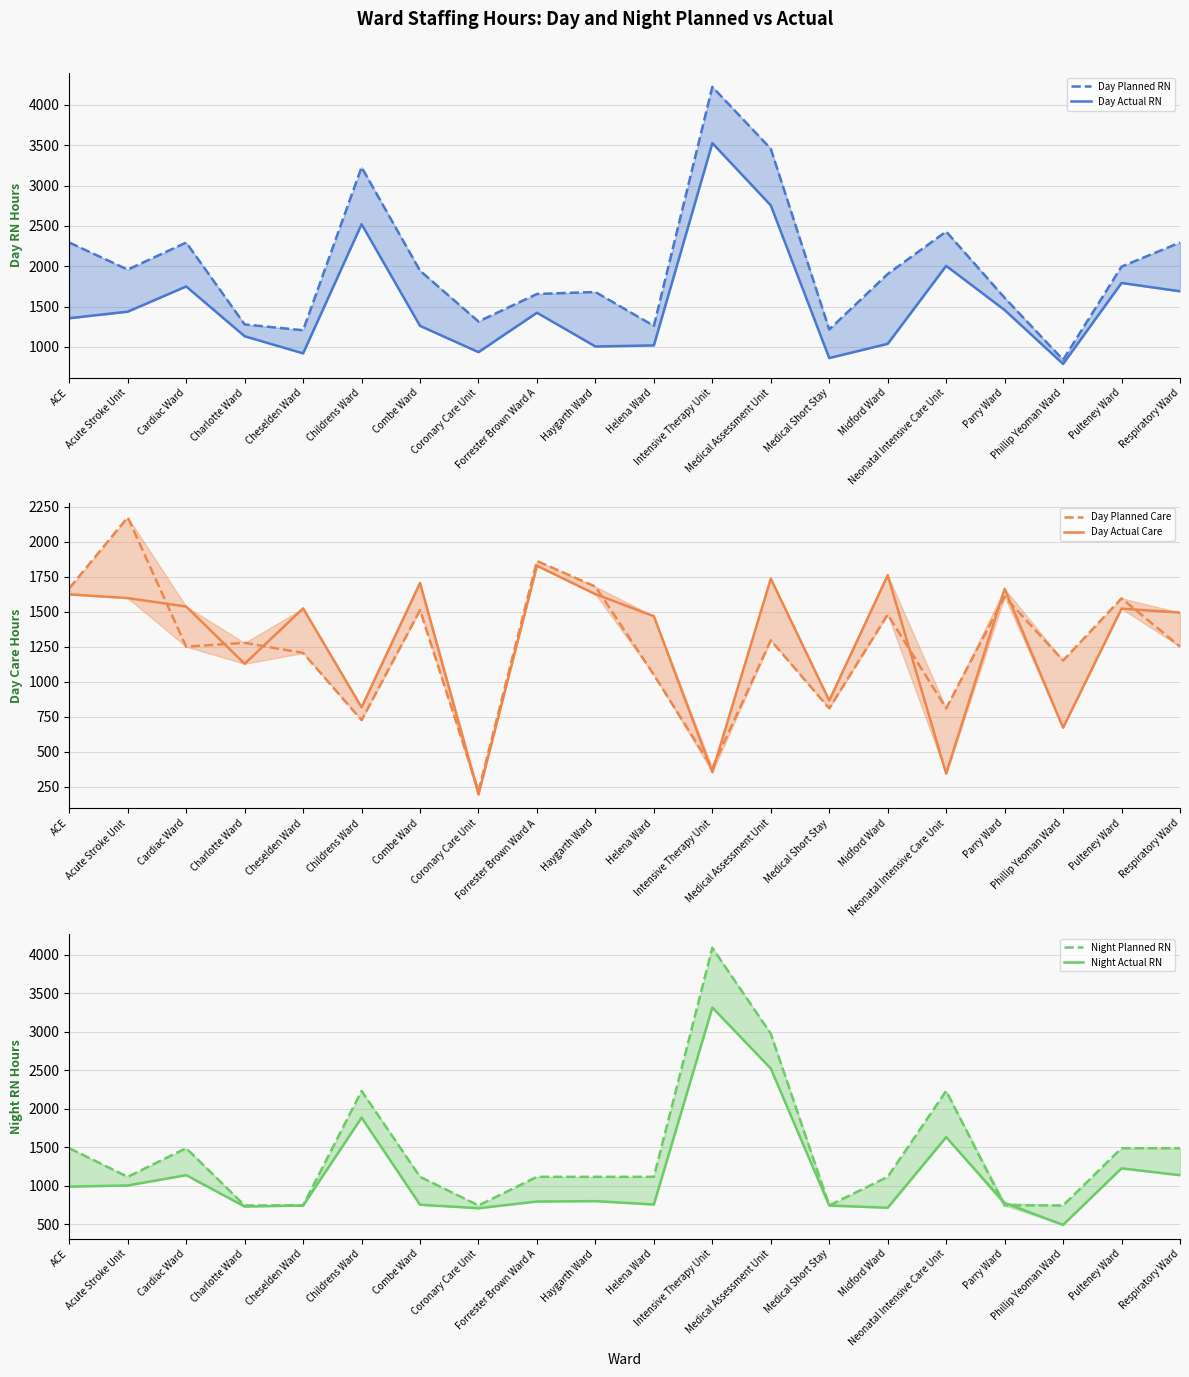

How many lines are shown in the chart?

6